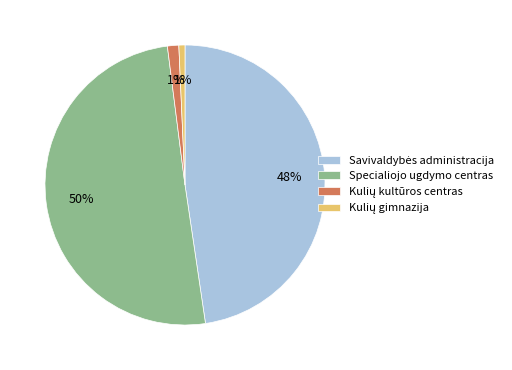

How many segments does this pie chart have?

4